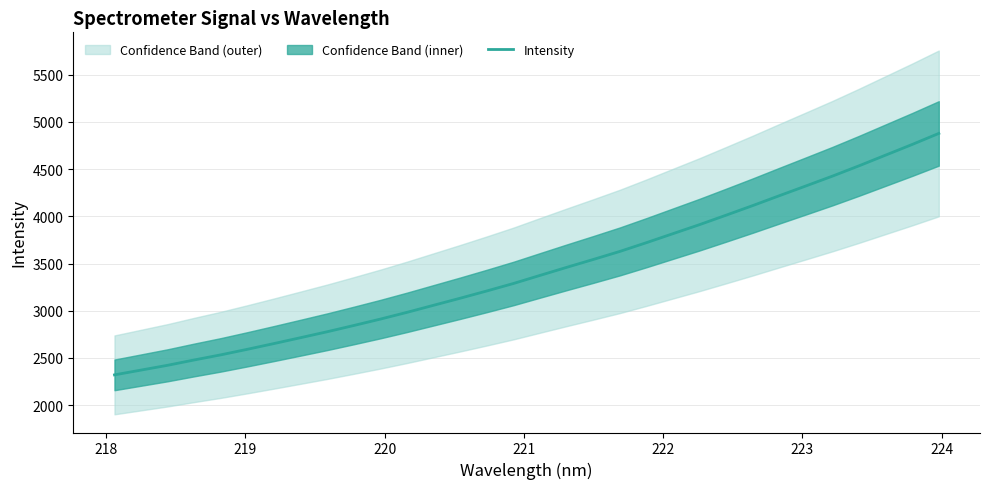

What is the highest value of the Intensity series?

4878.3